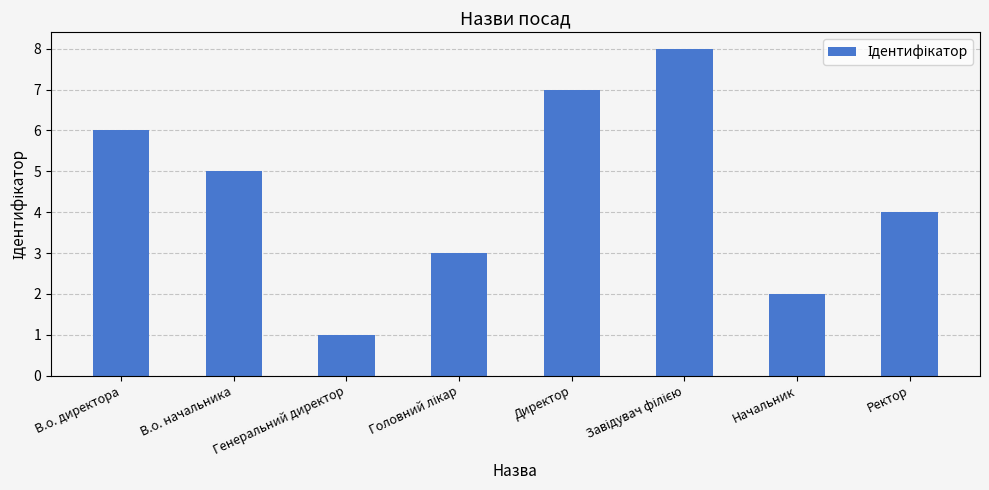

How many distinct data groups are displayed?

1